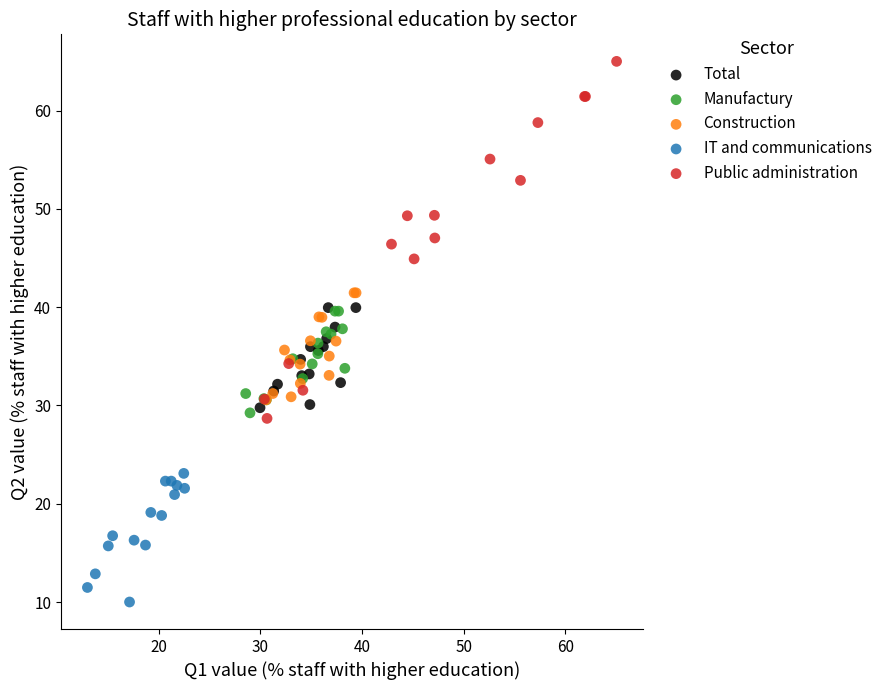

Which series reaches the maximum Y coordinate?

Public administration